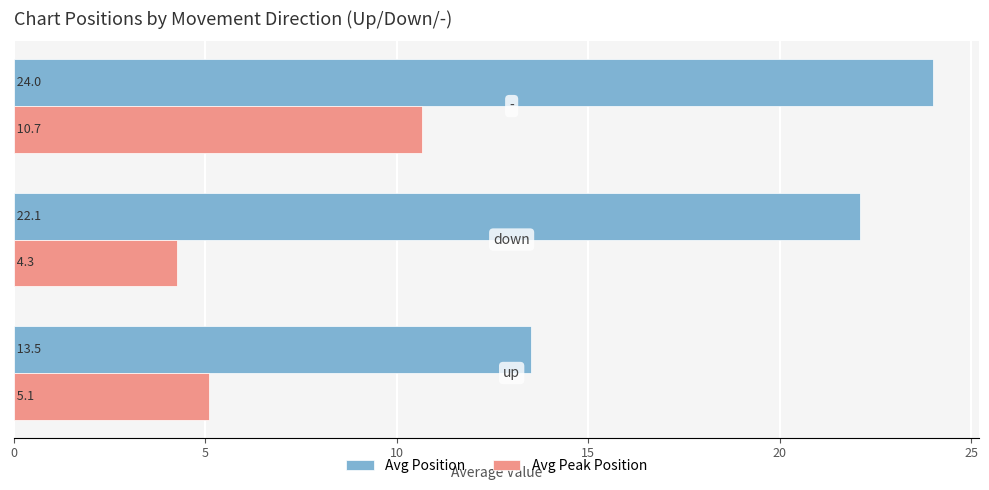

What is the maximum value shown in the chart?

24.0